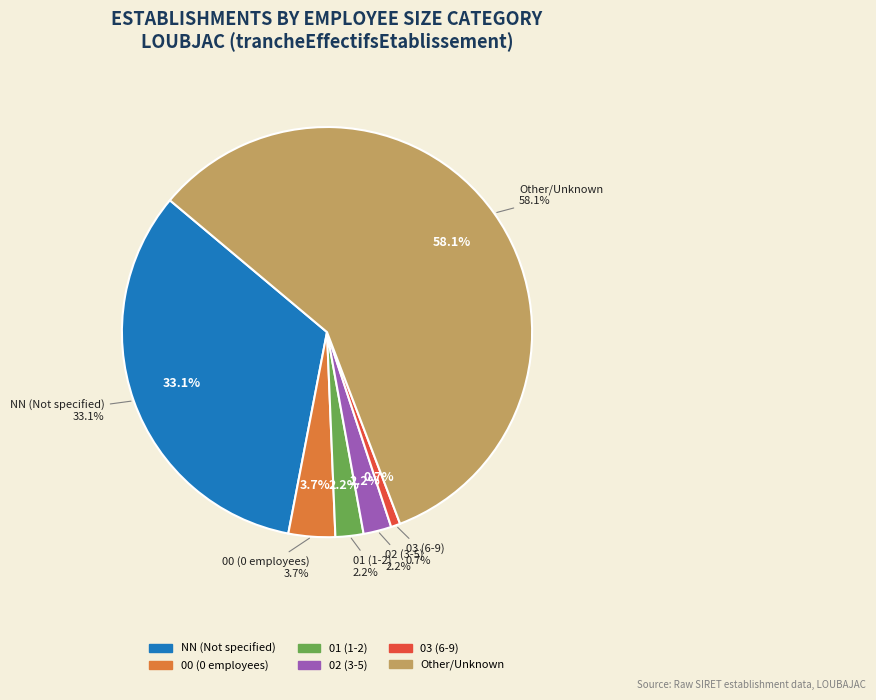

Is 22 the majority of the pie?

No